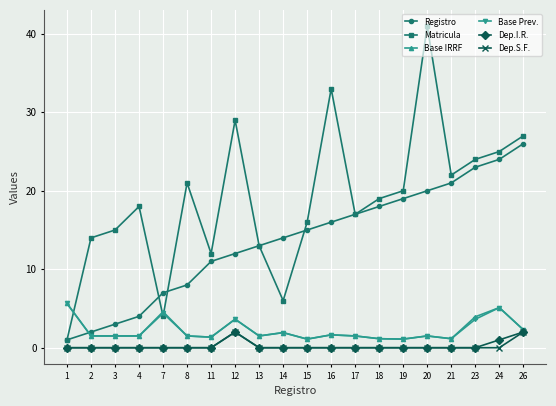

True or false: Registro and Dep.I.R. cross at least once.

False